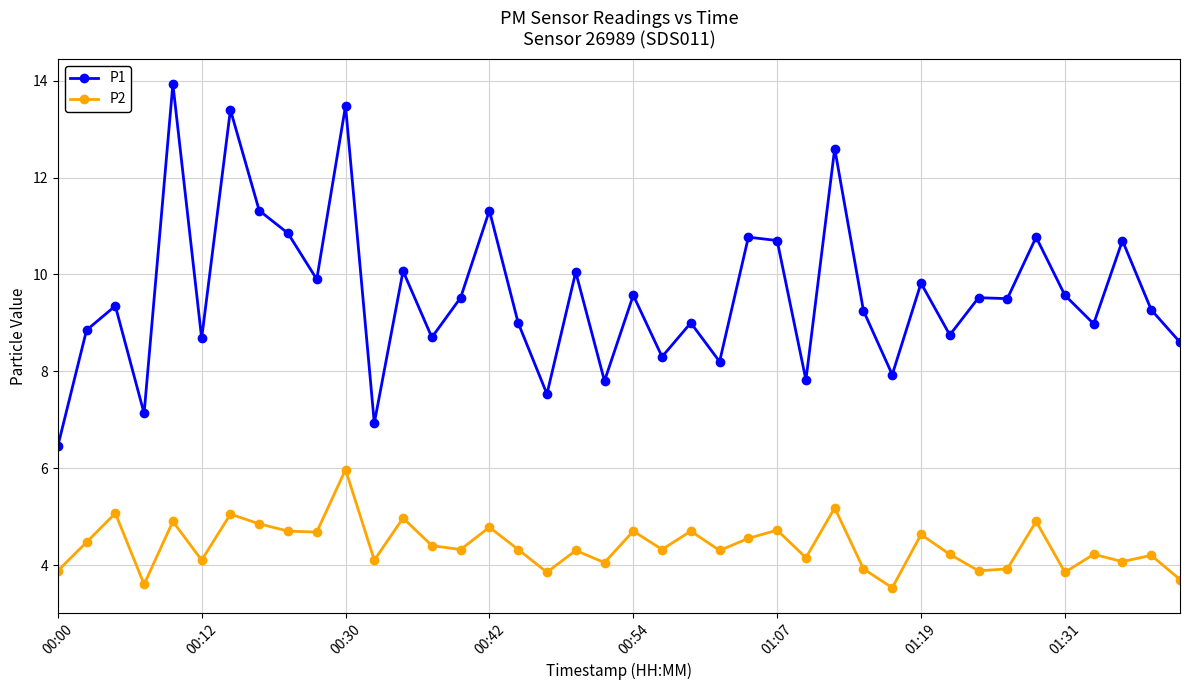

What is the average value of the P1 series?

9.6